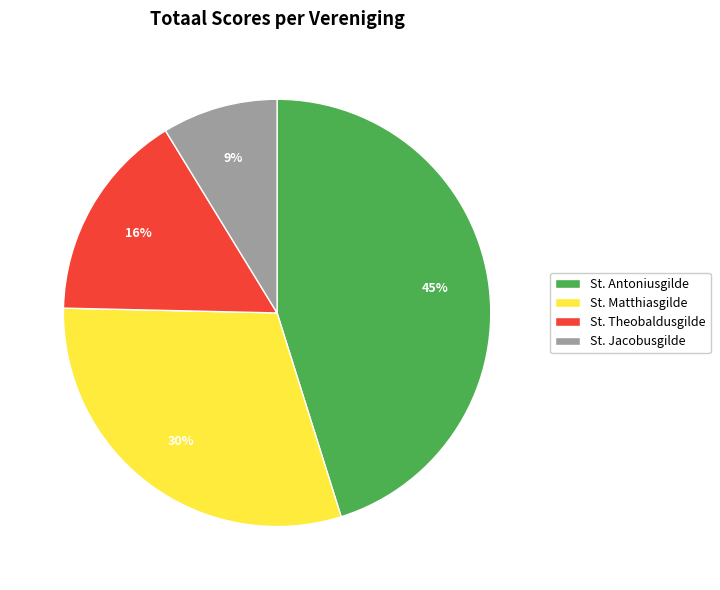

Is the sum of St. Theobaldusgilde and St. Antoniusgilde greater than half?

Yes